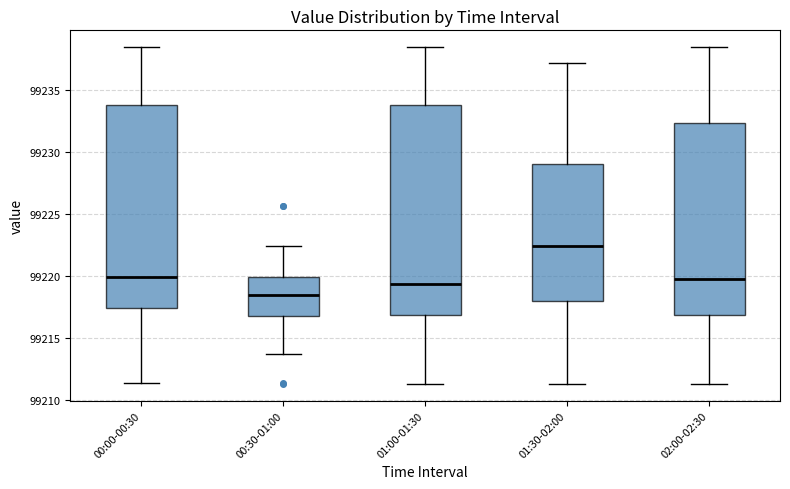

Which box's median line is the lowest?

00:30-01:00